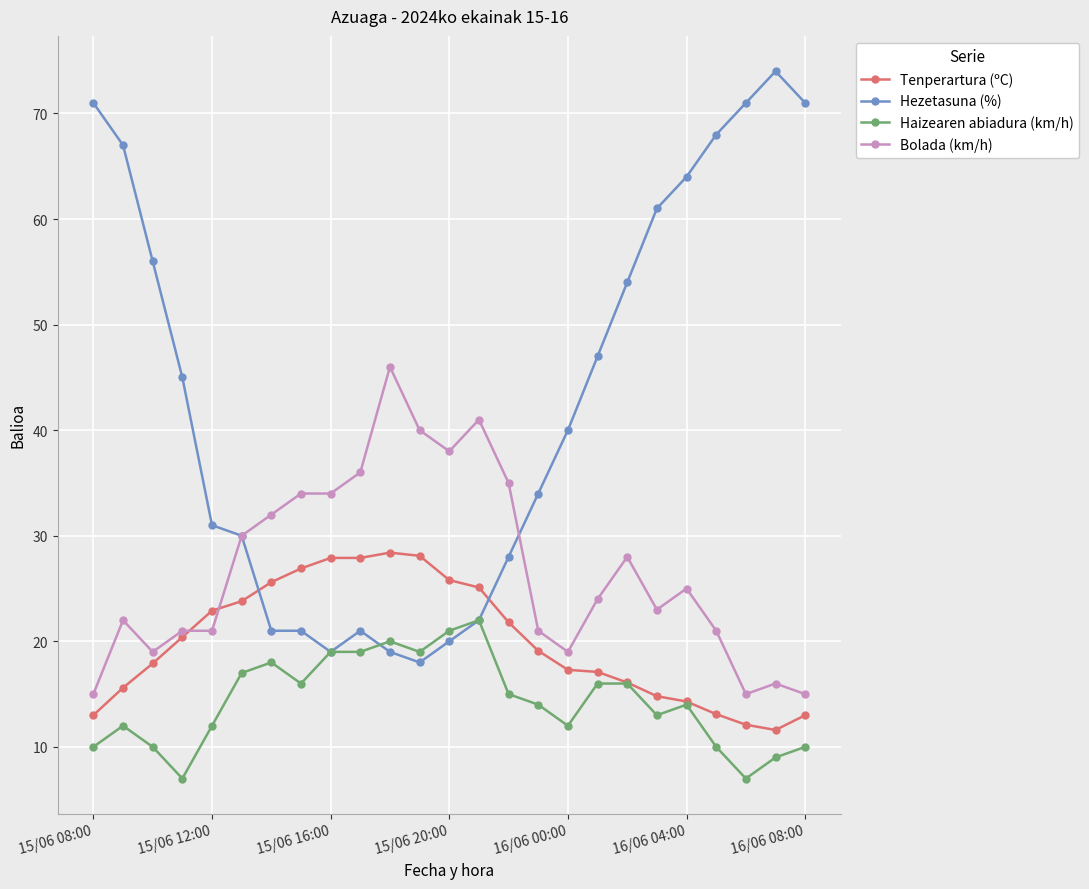

Does the chart have visible grid lines?

Yes